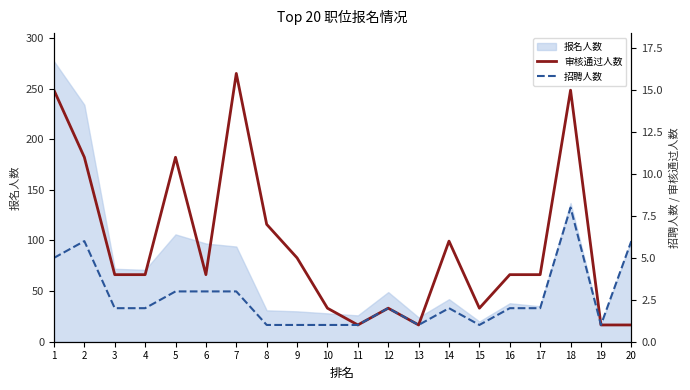

The value of 报名人数 at 1 is 379. True or false?

False